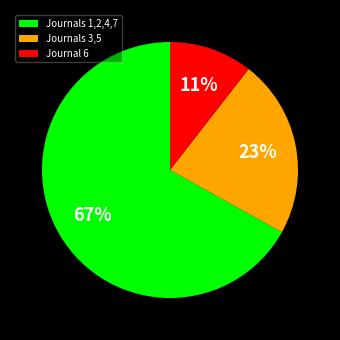

What percentage is the Journal 6 slice, to the nearest percent?

11%